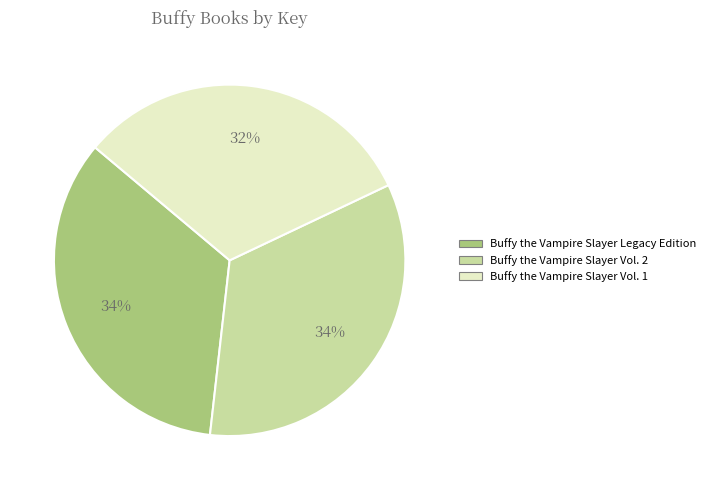

To the nearest percent, what percentage of the pie is Buffy the Vampire Slayer Vol. 2?

34%